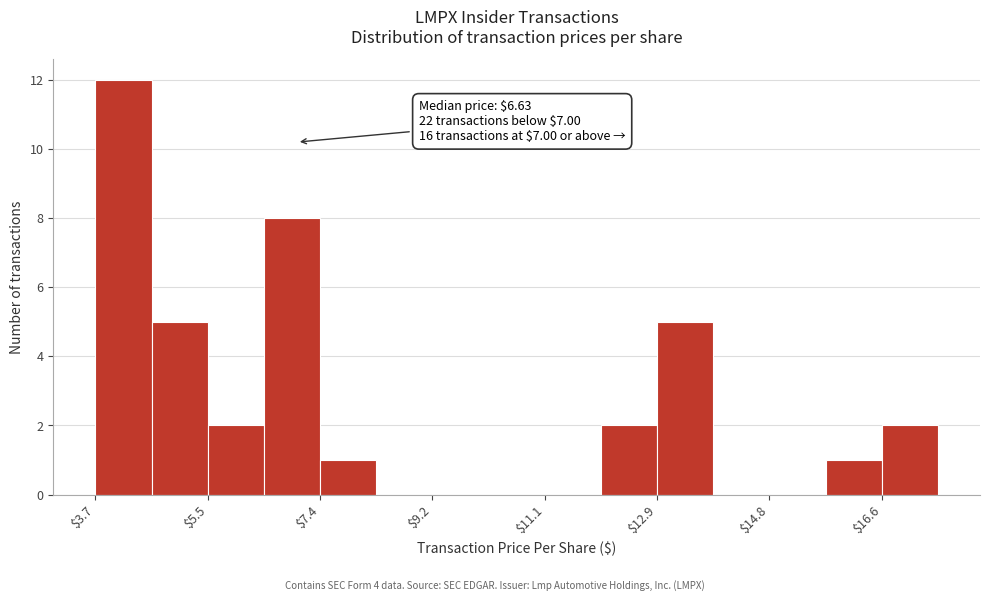

Over which range of the x-axis is the bar tallest?

3.6 to 4.6